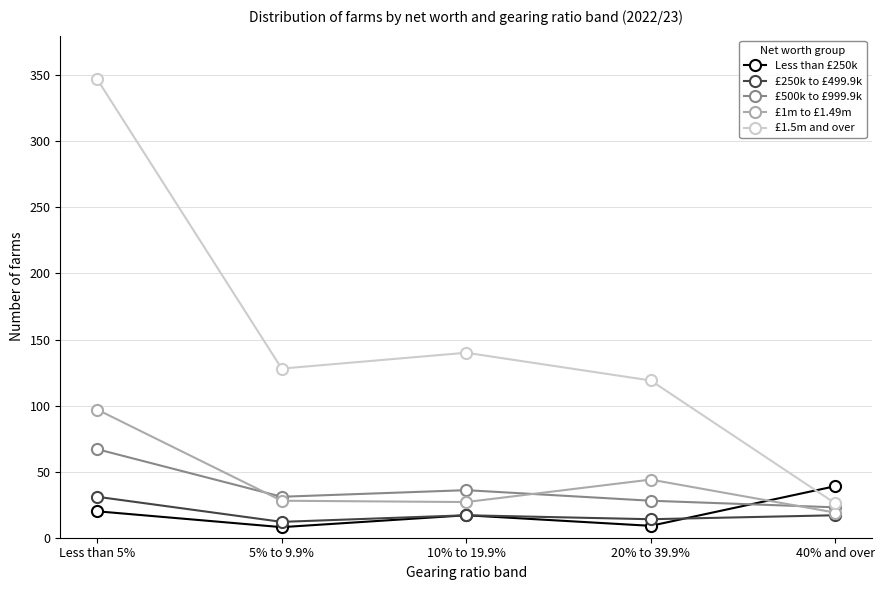

How many data points does each series have?

5